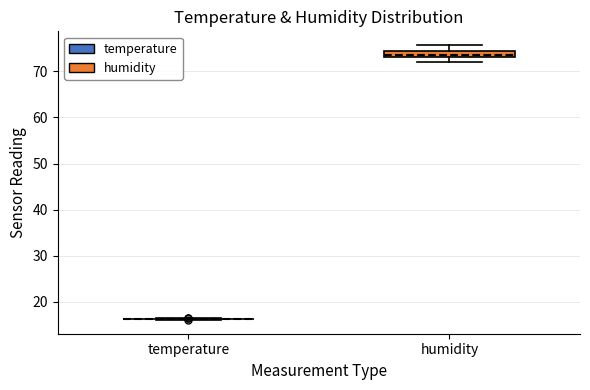

Comparing the boxes themselves (not the whiskers), which one is the tallest?

humidity